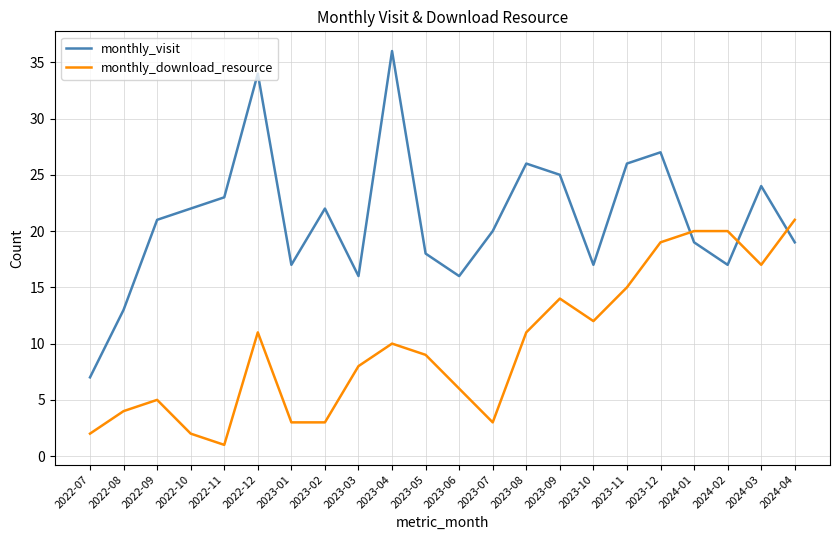

What are all the series names shown in the legend?

monthly_visit, monthly_download_resource